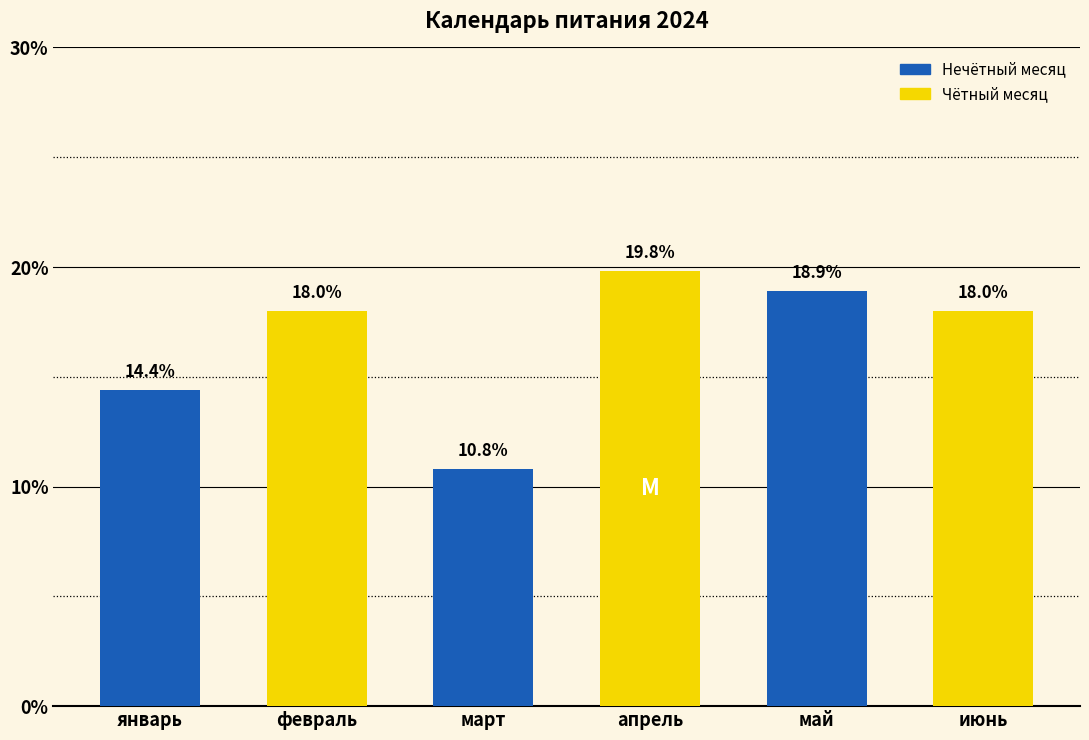

What is the maximum value shown in the chart?

19.8